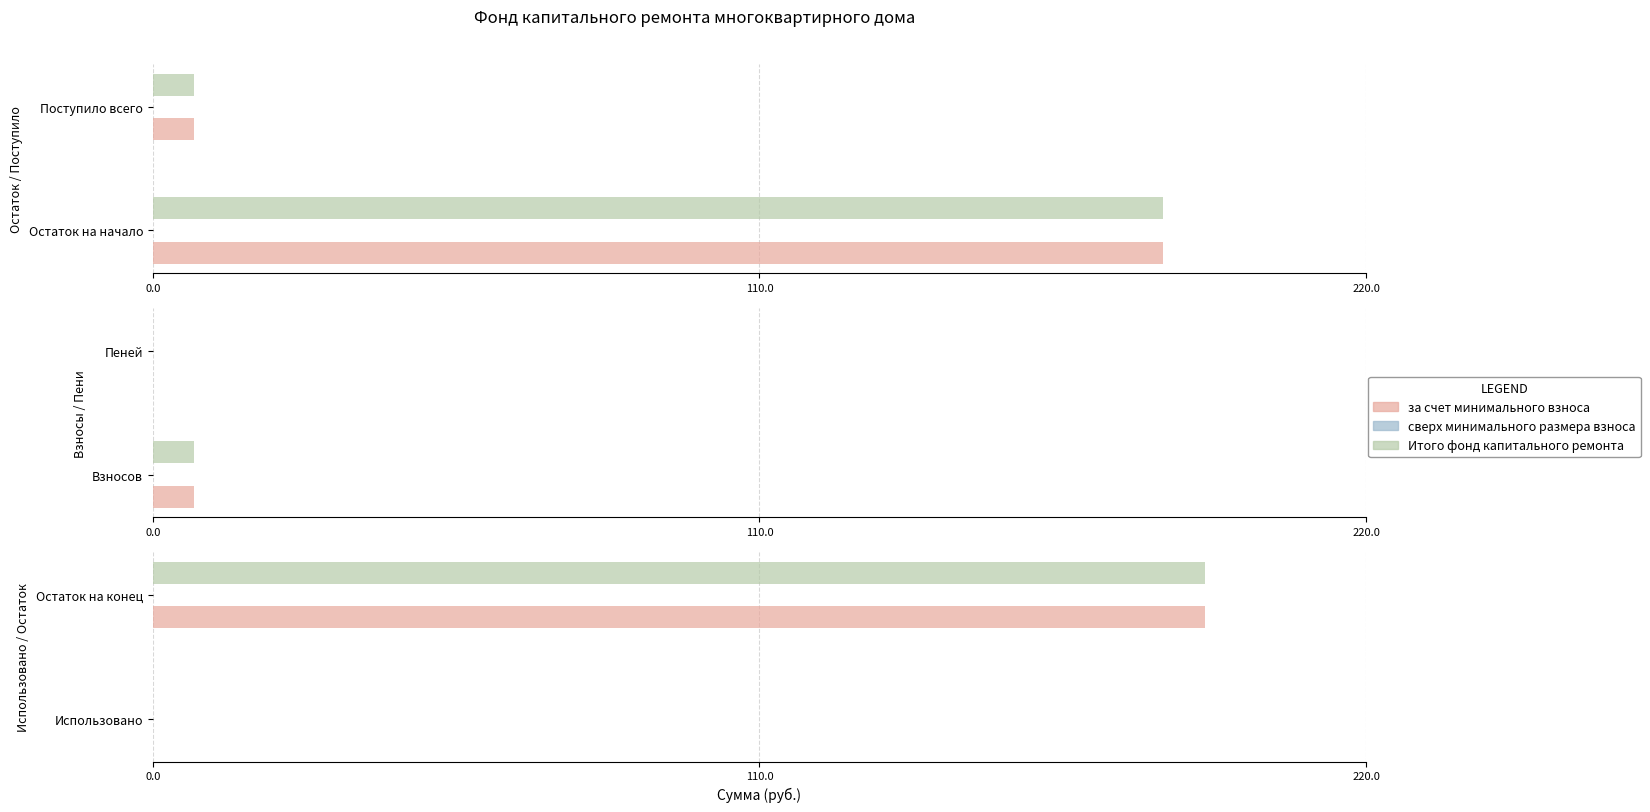

True or false: Итого фонд капитального ремонта has a value of 286.0 at Остаток на конец.

False